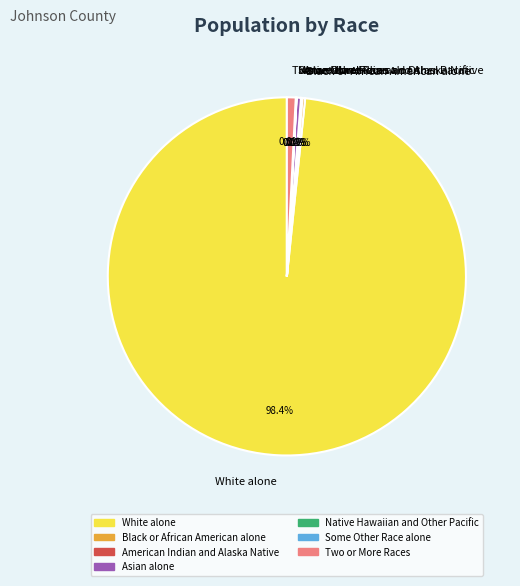

To the nearest percent, what is the difference between the largest and smallest slice percentages?

98%